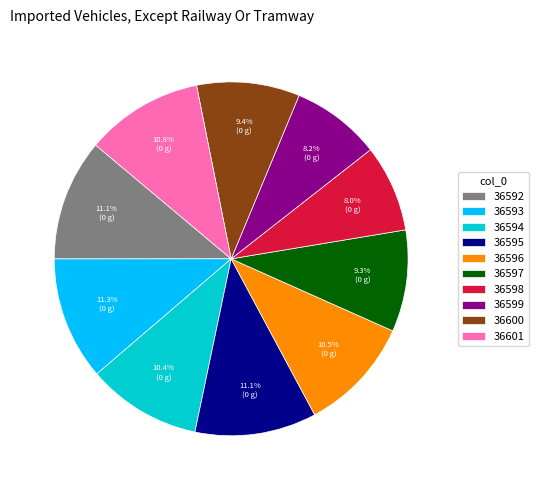

To the nearest percent, what is the combined percentage of 36598 and 36593?

19%